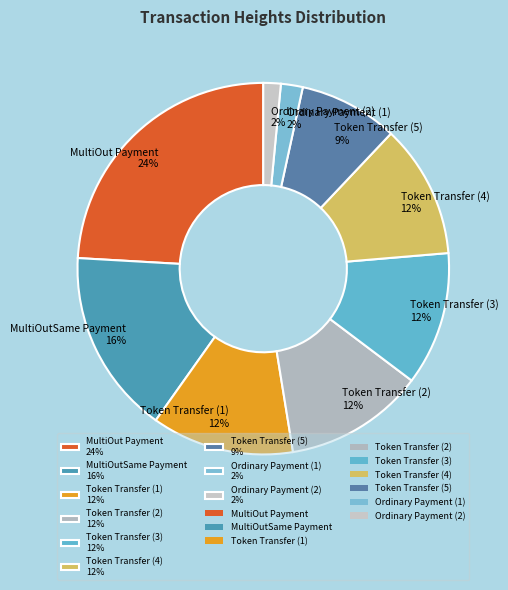

Is MultiOut Payment 24% the majority of the pie?

No